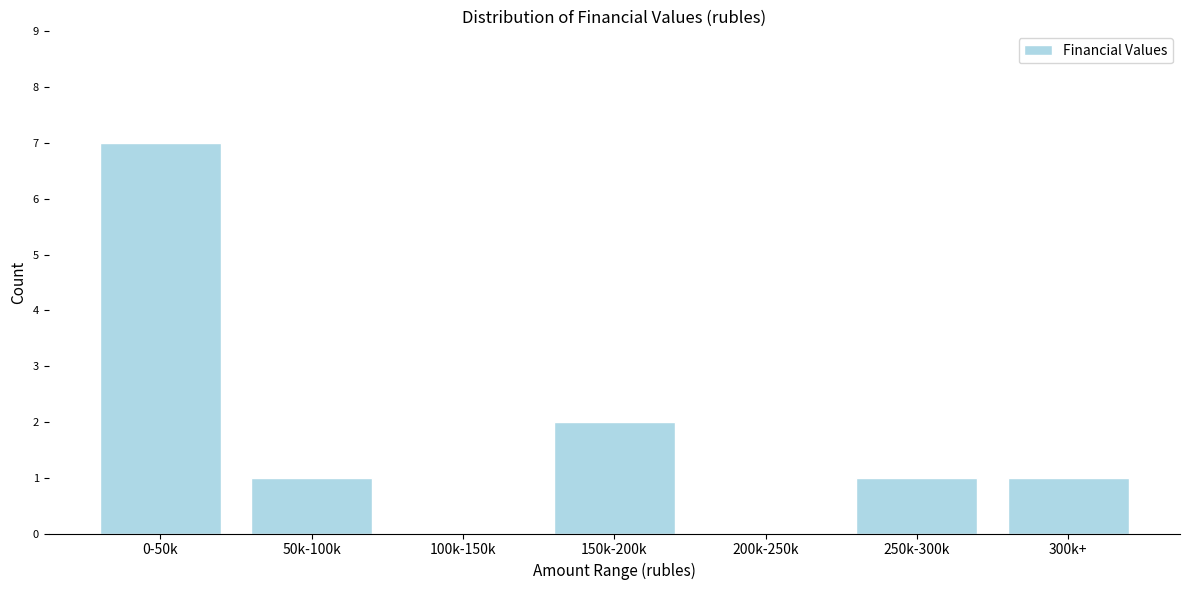

Reading right to left, list all the values displayed in this chart.

300k+=1	250k-300k=1	200k-250k=0	150k-200k=2	100k-150k=0	50k-100k=1	0-50k=7